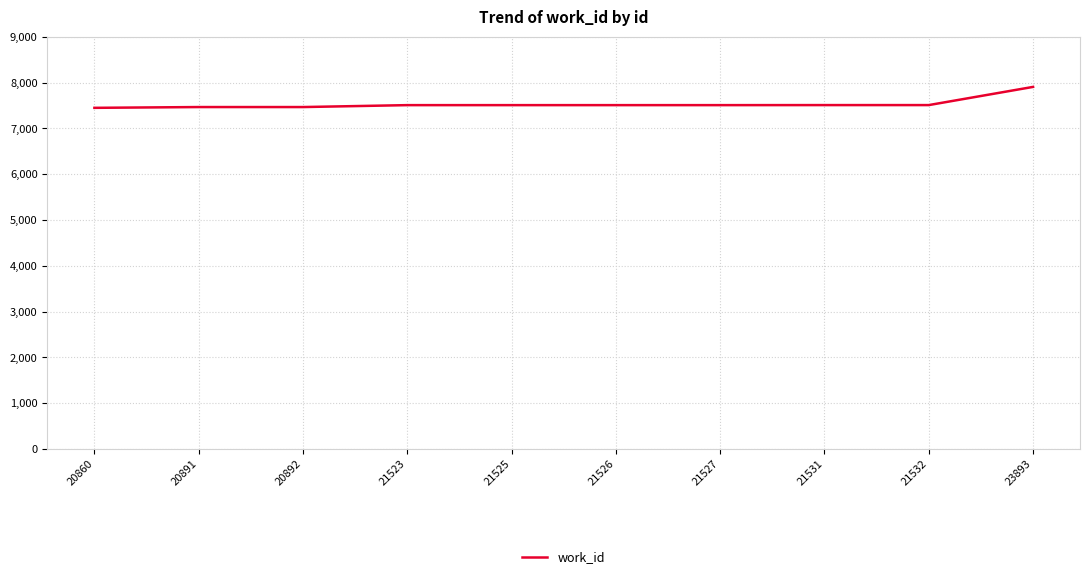

What is the difference between the maximum and minimum values?

457